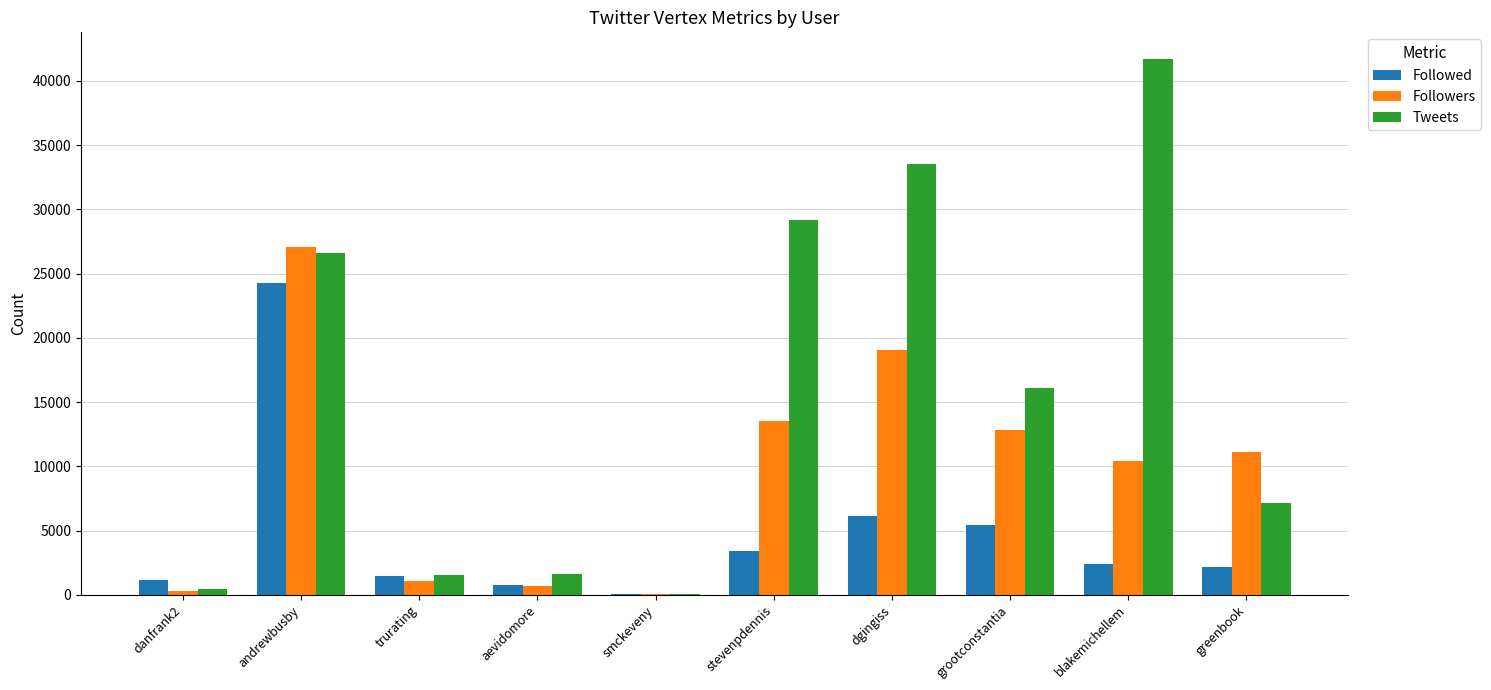

Which series has the largest total across all categories?

Tweets